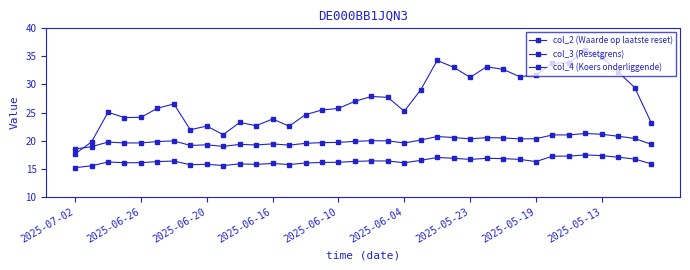

How many lines are shown in the chart?

3